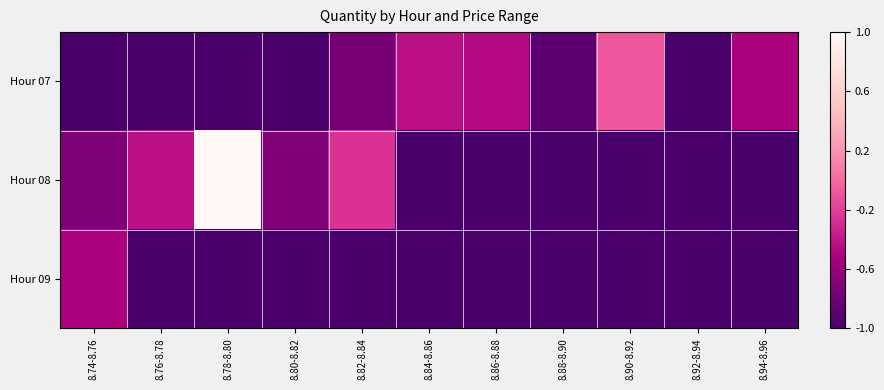

Rank the series by their average value, from lowest to highest.

Hour 09, Hour 07, Hour 08